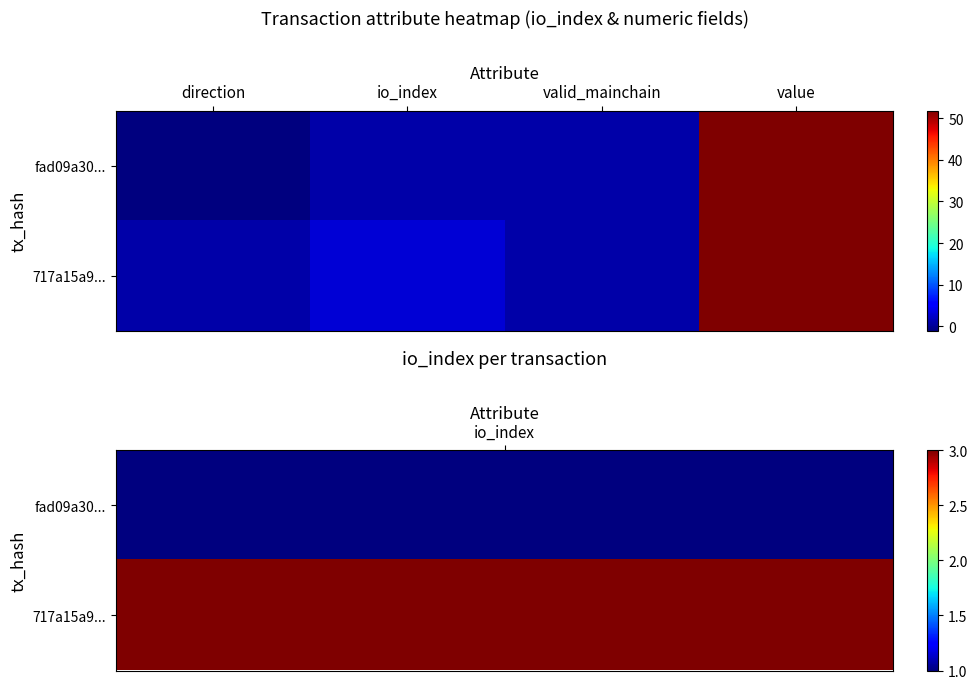

Reading right to left, list all the values displayed in this chart.

fad09a30...: value=51.8	valid_mainchain=1.0	io_index=1.0	direction=-1.0
717a15a9...: value=51.8	valid_mainchain=1.0	io_index=3.0	direction=1.0